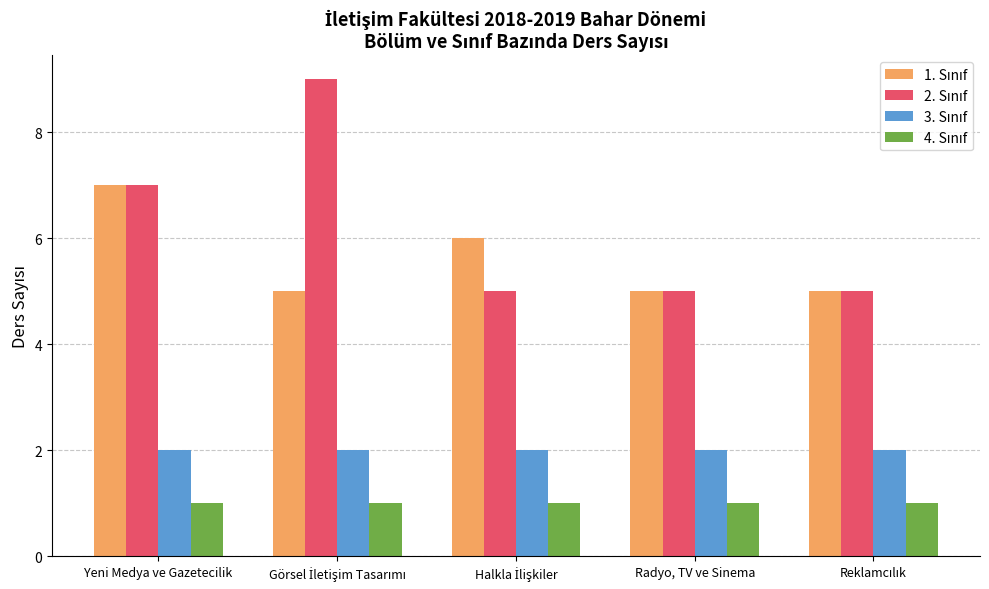

What is the total value across all series at Yeni Medya ve Gazetecilik?

17